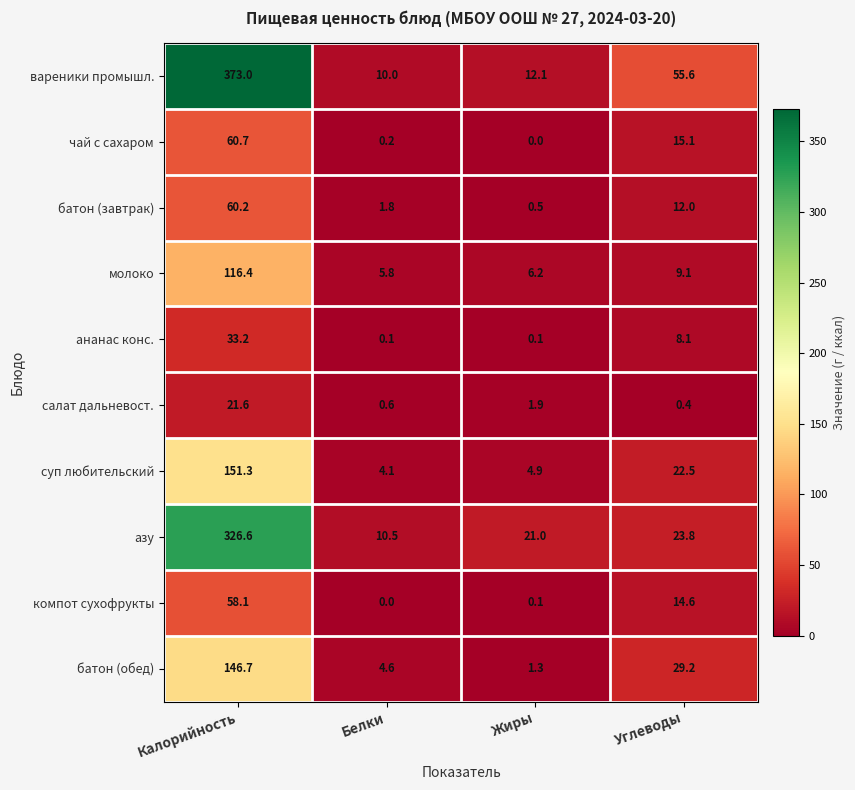

At Калорийность, list the series in order from largest to smallest.

вареники промышл., азу, суп любительский, батон (обед), молоко, чай с сахаром, батон (завтрак), компот сухофрукты, ананас конс., салат дальневост.